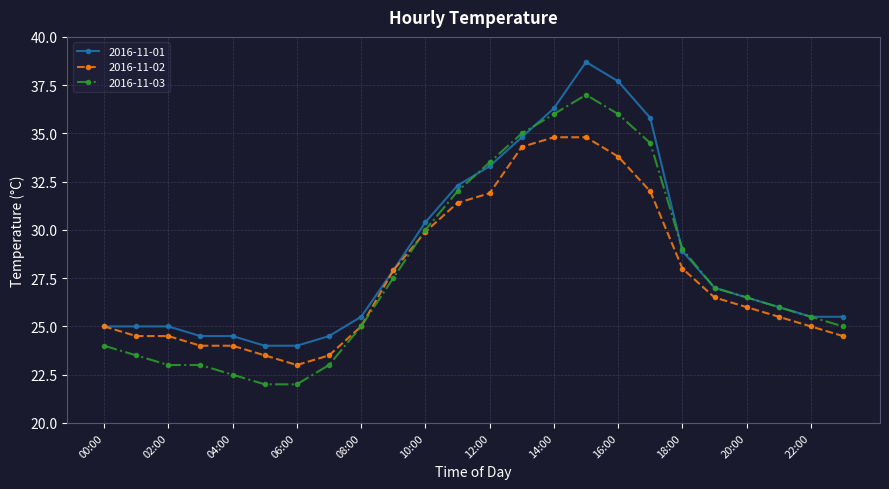

Which series has the largest total across all categories?

2016-11-01